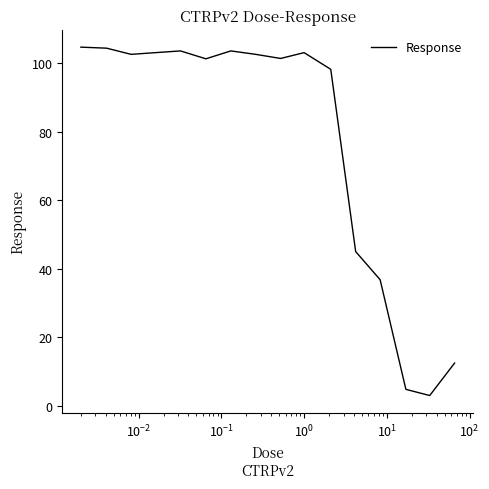

What is the difference between the maximum and minimum values?

101.5